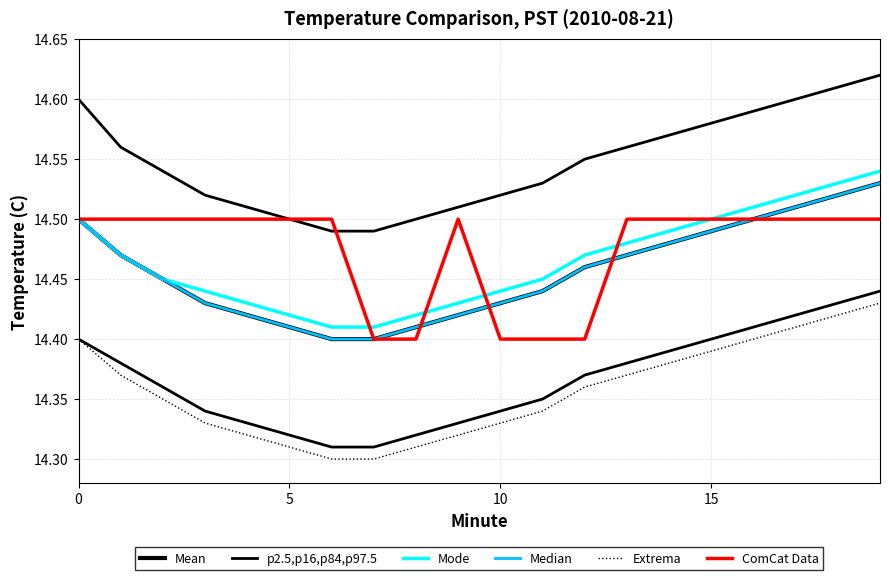

Is the value of Extrema at 15 greater than the value of Median at 16?

No